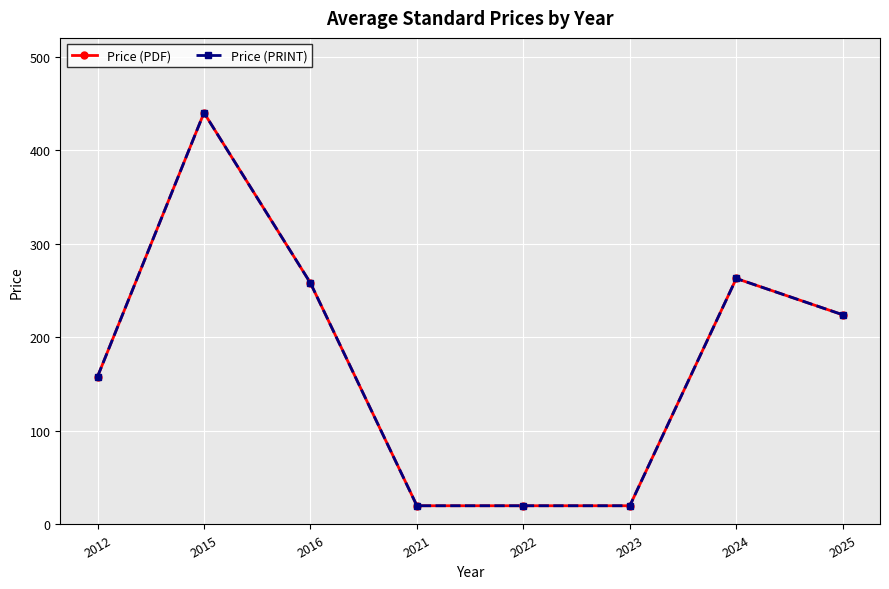

True or false: Price (PRINT) and Price (PDF) intersect in this chart.

False